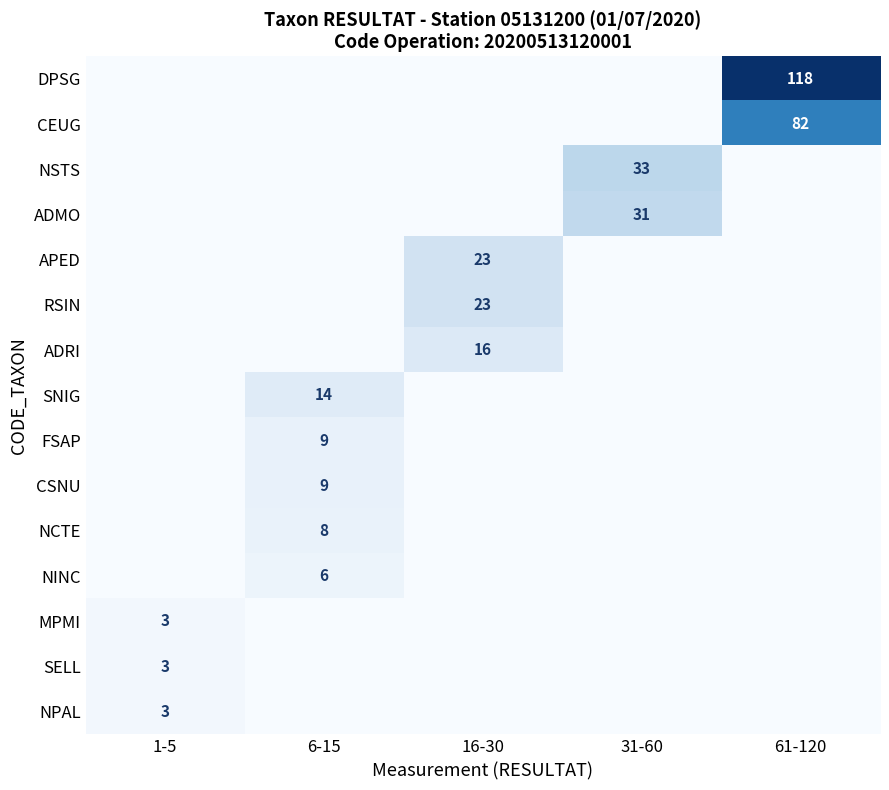

True or false: FSAP has a value of 9 at 6-15.

True